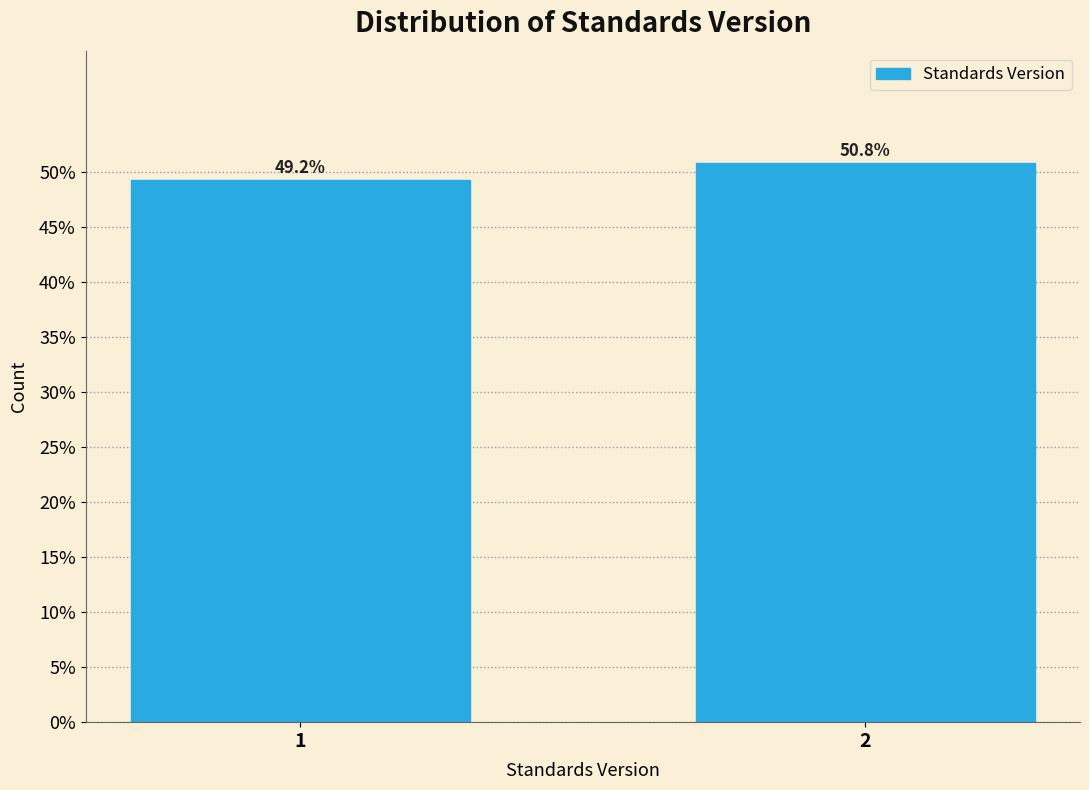

Reading left to right, what are all the values shown in this chart?

49.2	50.8